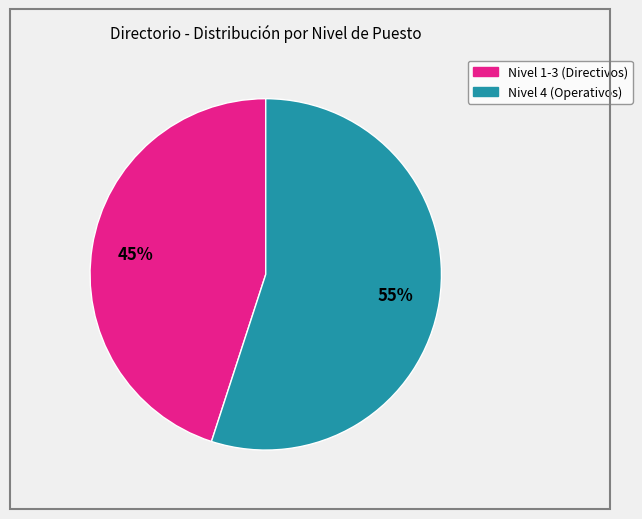

Is there any slice that represents more than half of the pie?

Yes